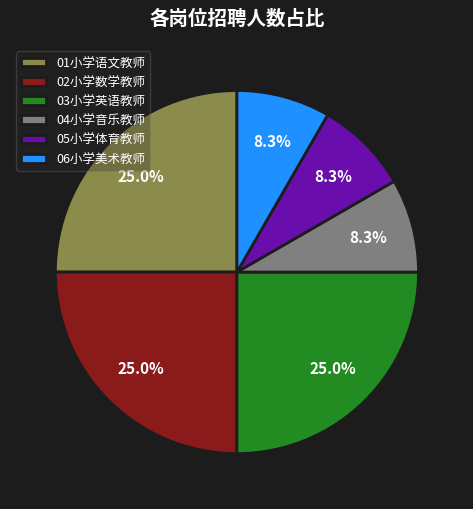

What percentage is the 01小学语文教师 slice, to the nearest percent?

25%